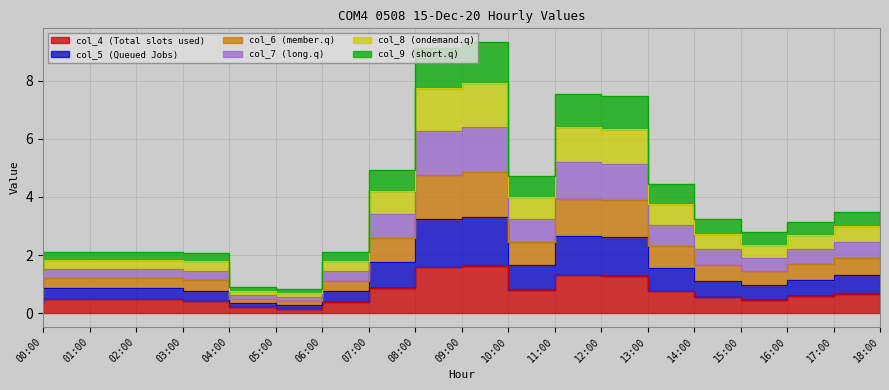

Is it true that col_5 equals 2.8 at 09:00?

False